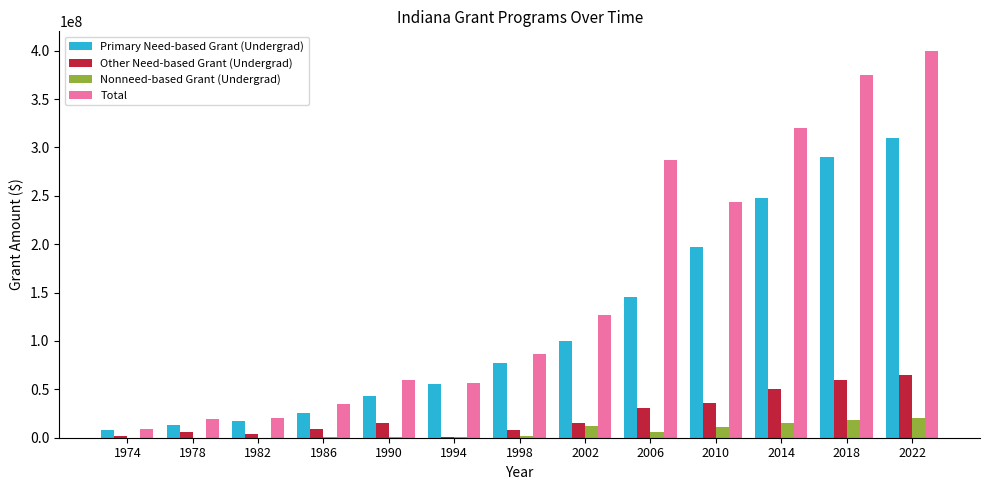

What is the maximum value shown in the chart?

400000000